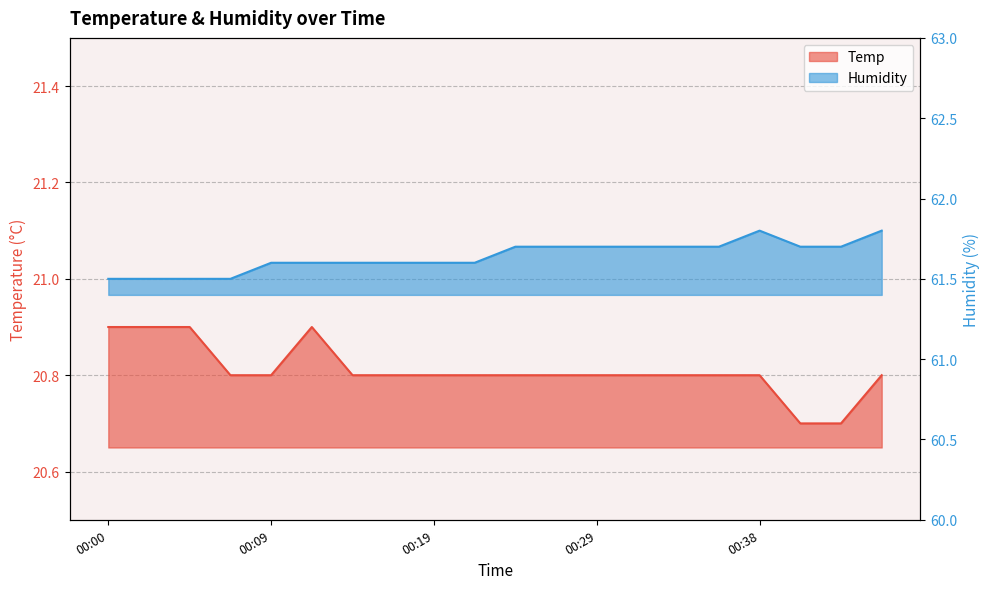

True or false: Humidity and Temp intersect in this chart.

False